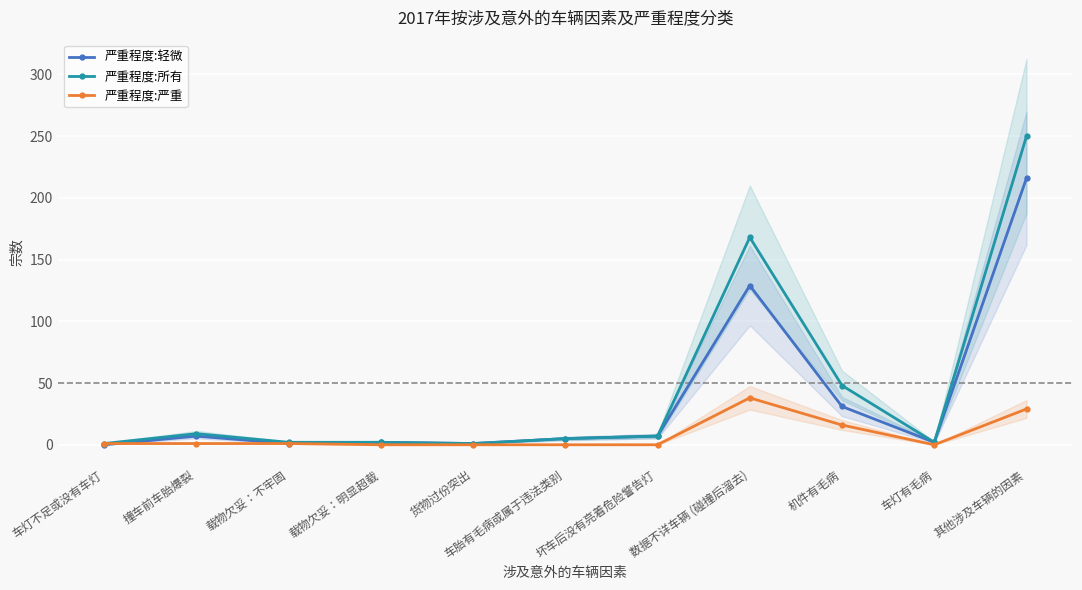

Where is the first local minimum for 严重程度:严重?

车灯有毛病